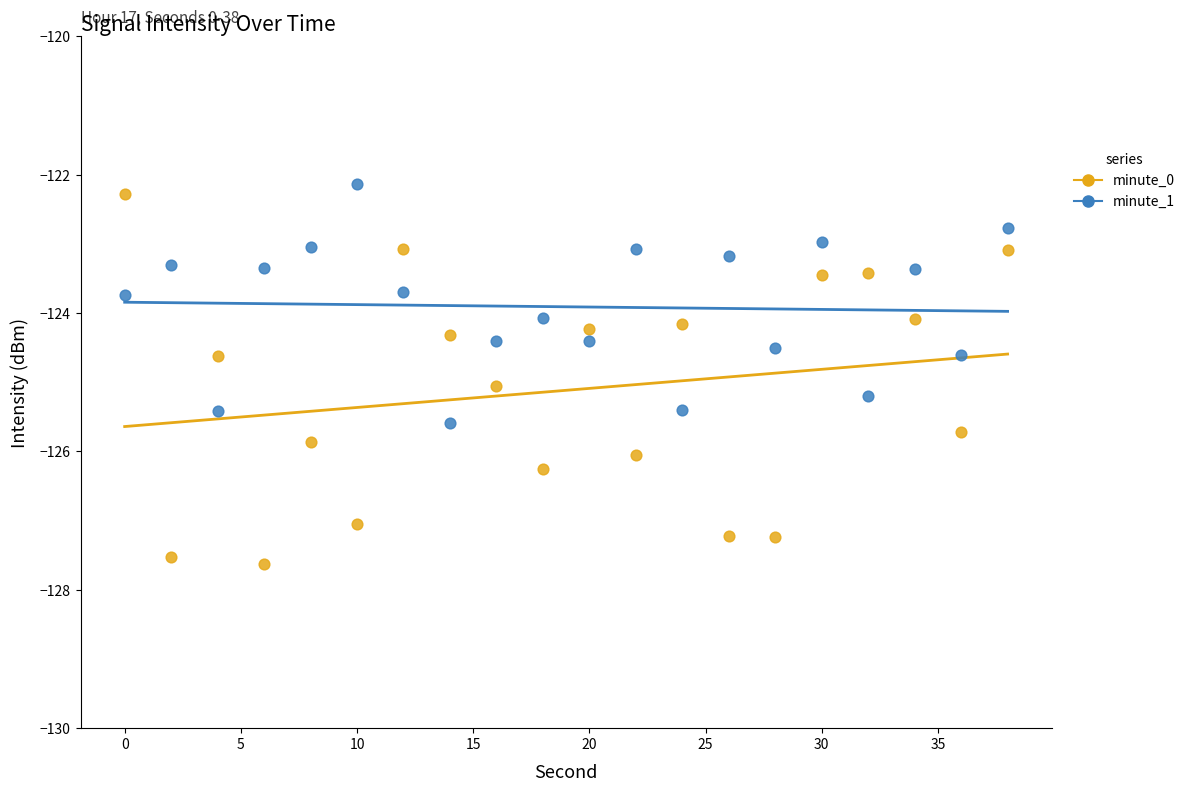

What is the total value across all series at 0?

-246.0